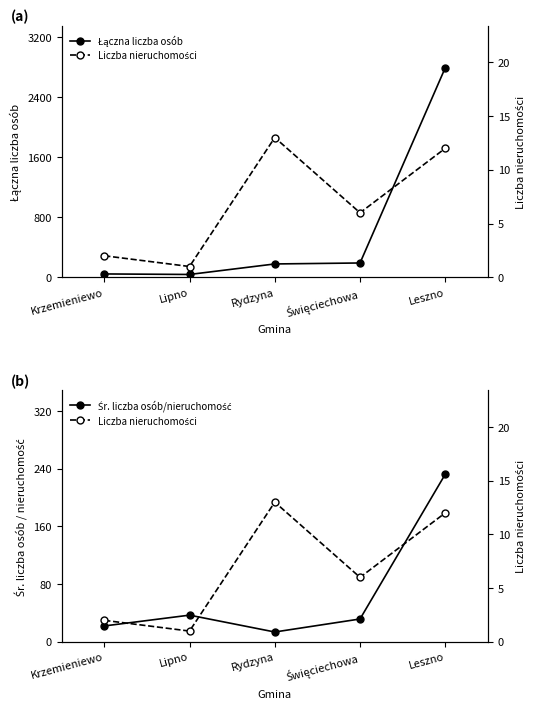

What is the difference between the highest and lowest values at Leszno?

2778.0